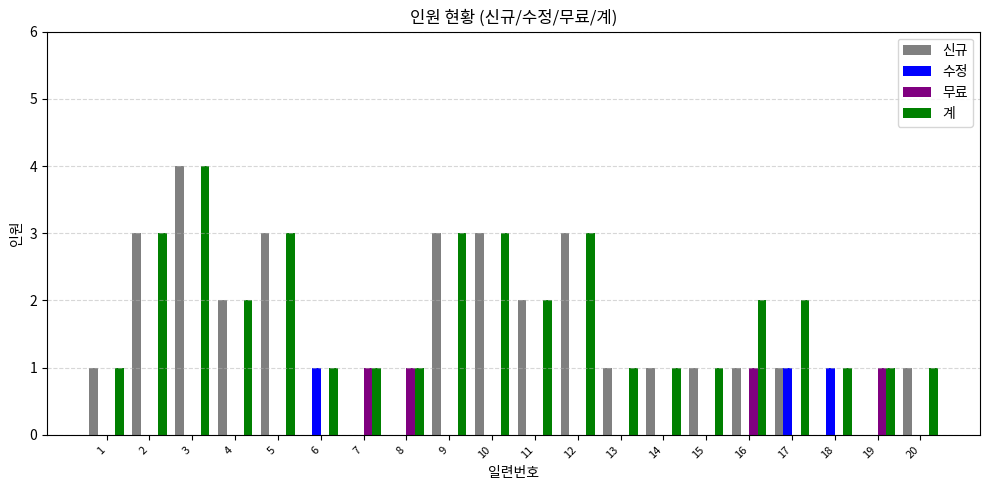

What is the sum of the 계 values at 9 and 2?

6